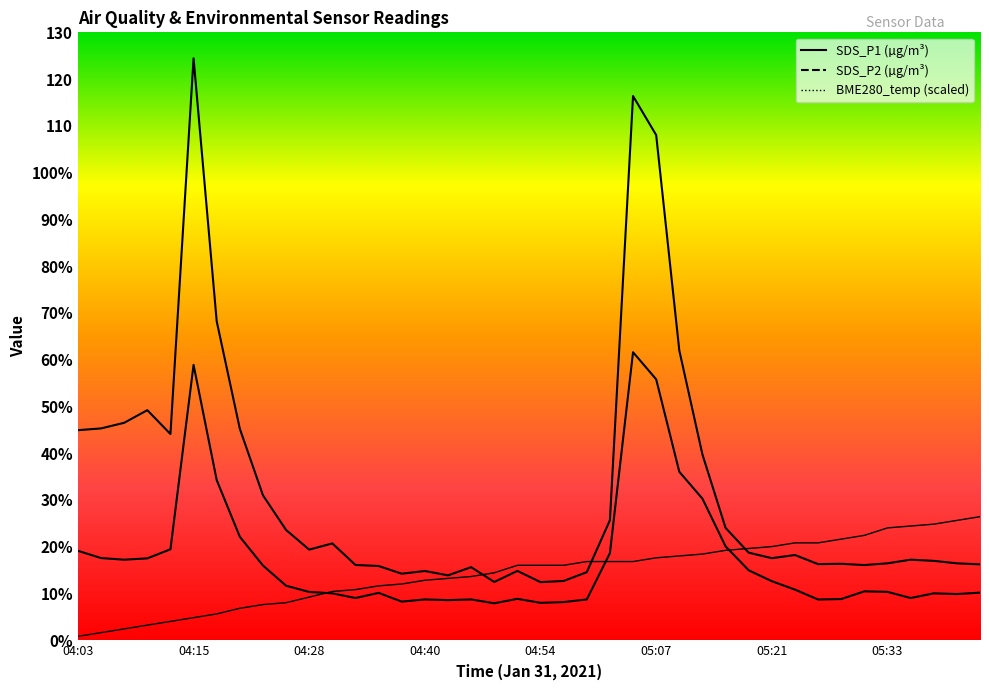

How many lines are shown in the chart?

3